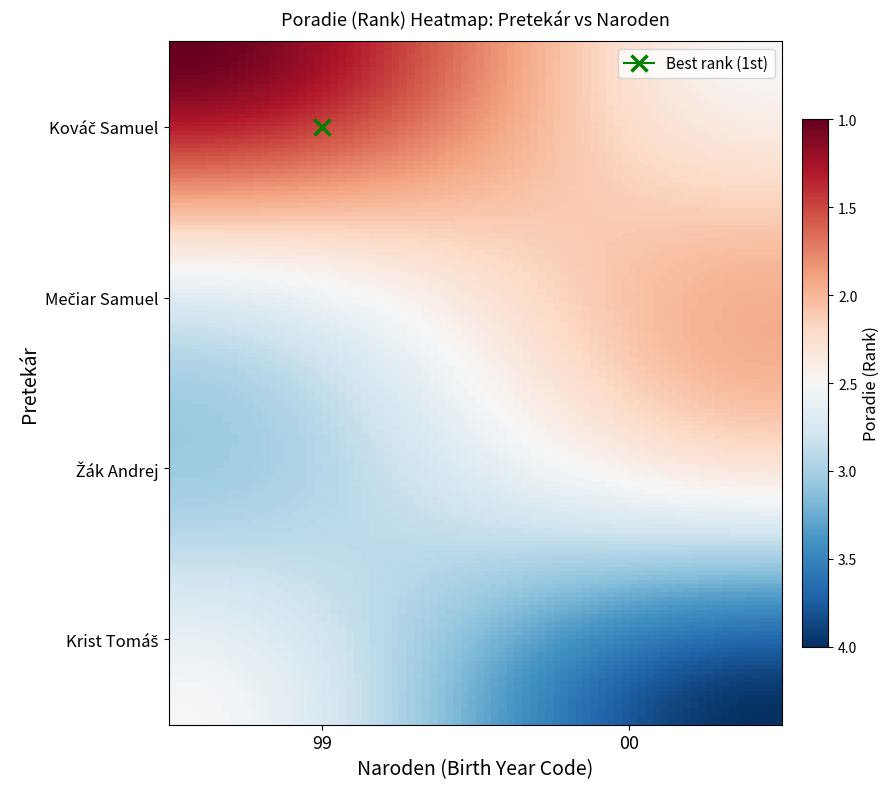

At how many categories does at least one series exceed 3?

1